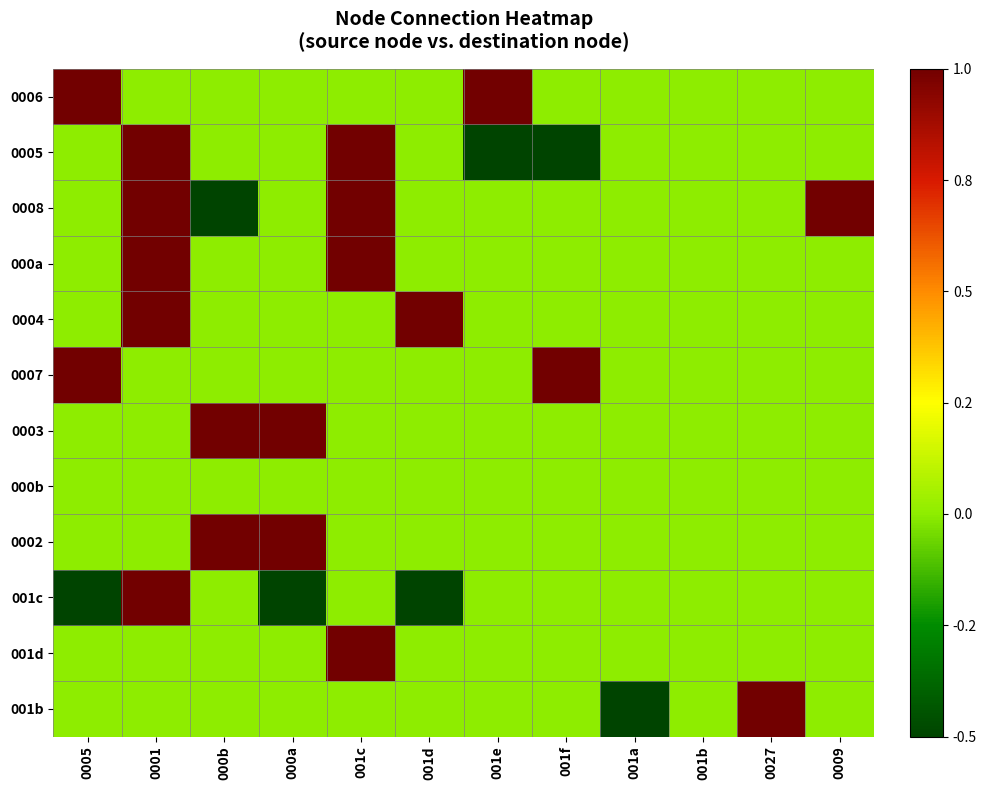

At 001b, list the series in order from smallest to largest.

0006, 0005, 0008, 000a, 0004, 0007, 0003, 000b, 0002, 001c, 001d, 001b